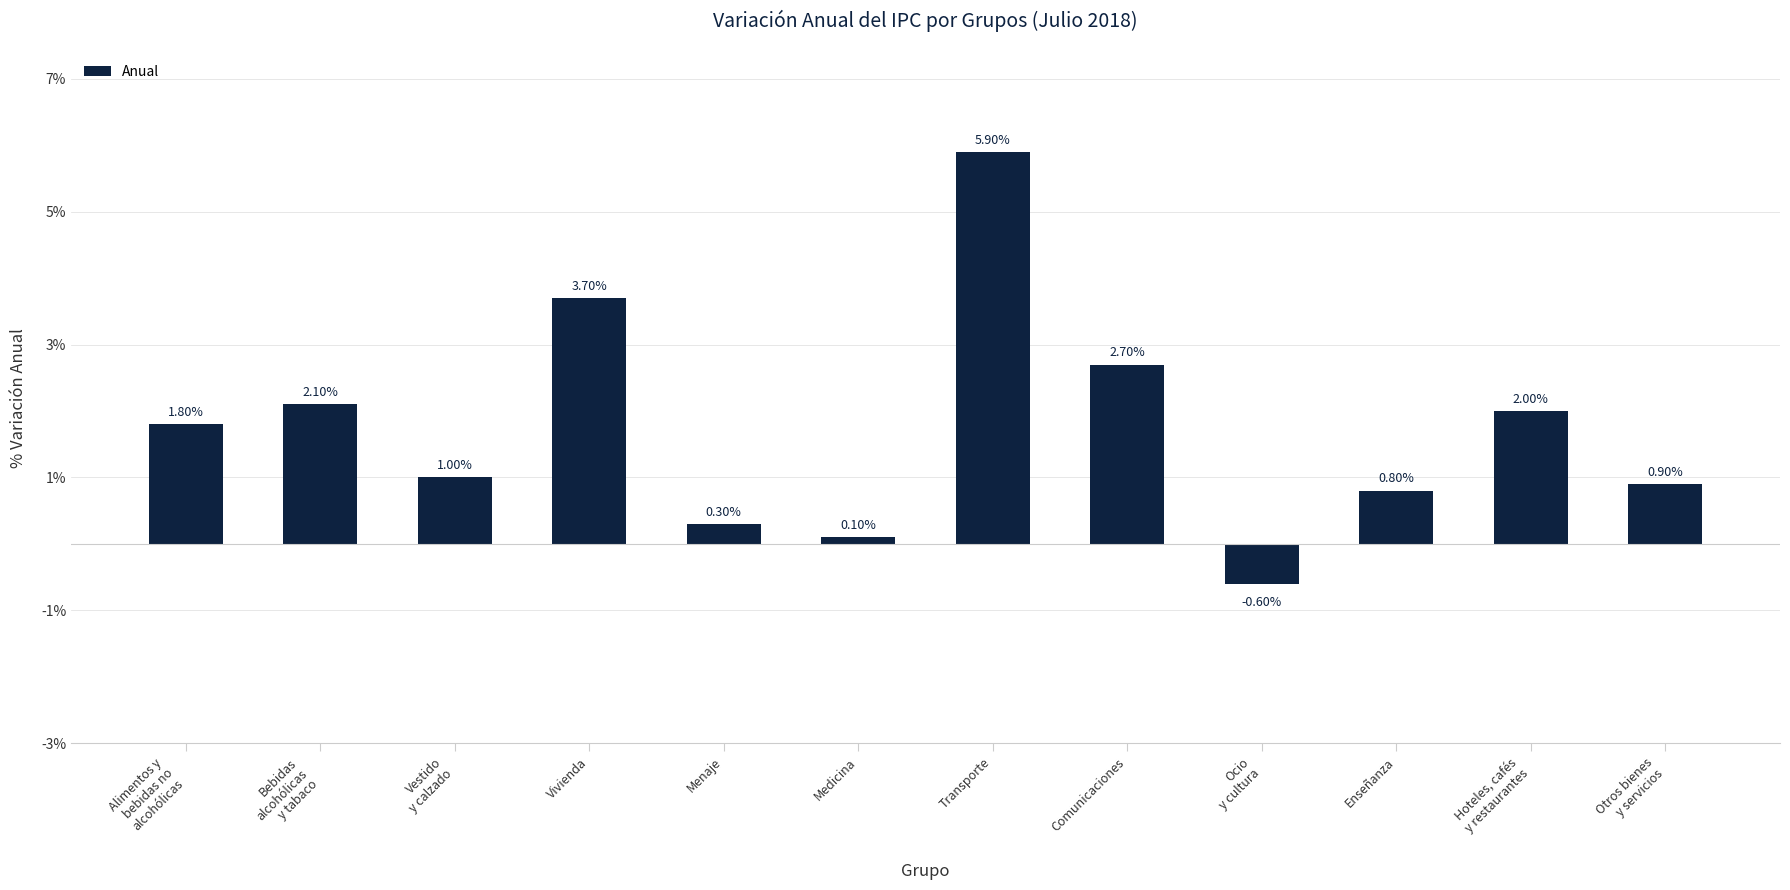

What position from the right is Vestido
y calzado?

10